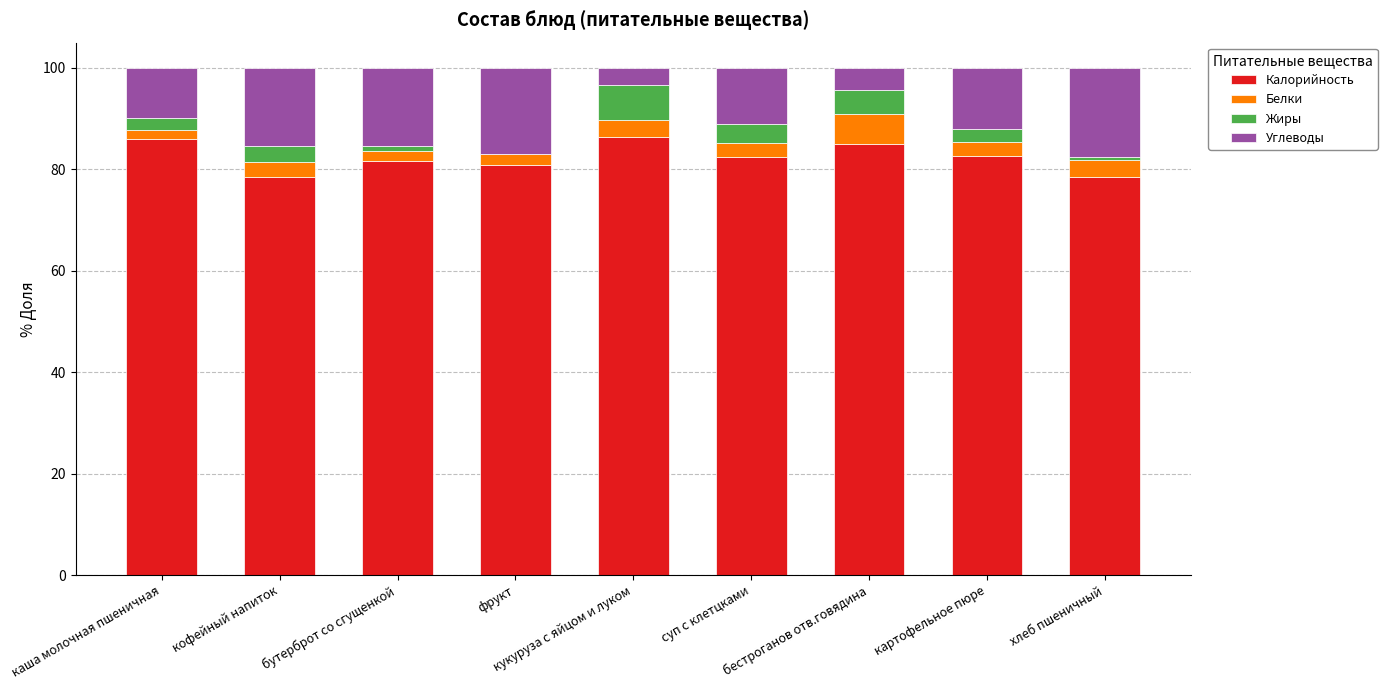

Does the chart contain stacked bars?

Yes